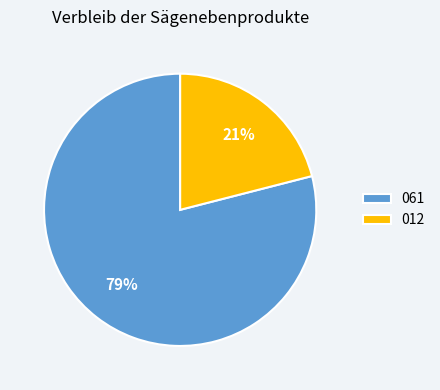

To the nearest percent, what is the combined percentage of 061 and 012?

100%